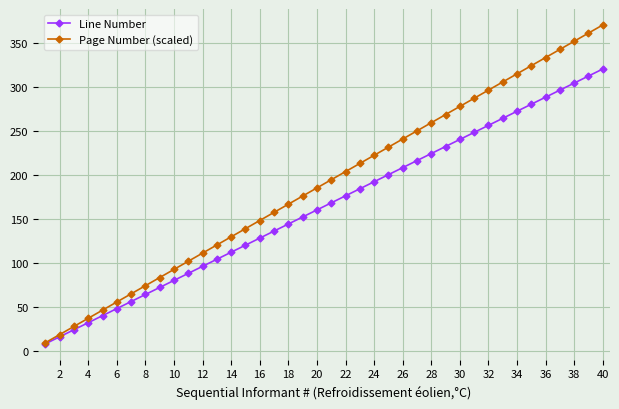

What is the minimum value shown in the chart?

8.0